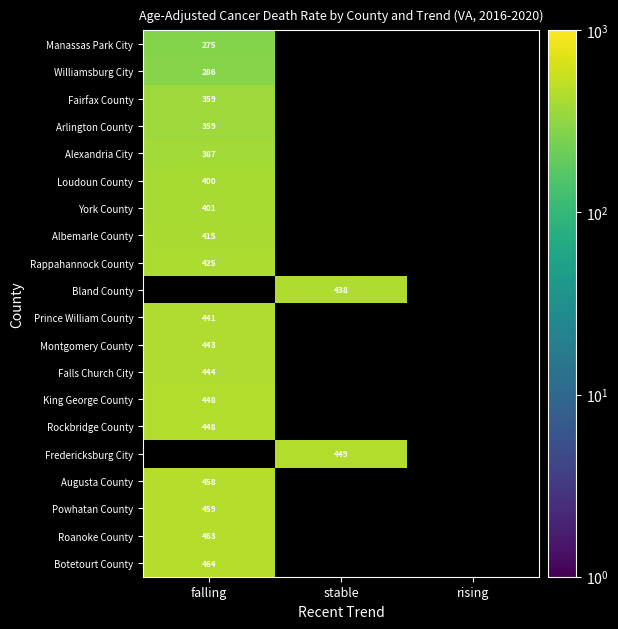

The Prince William County series shows 756.2 at falling. True or false?

False